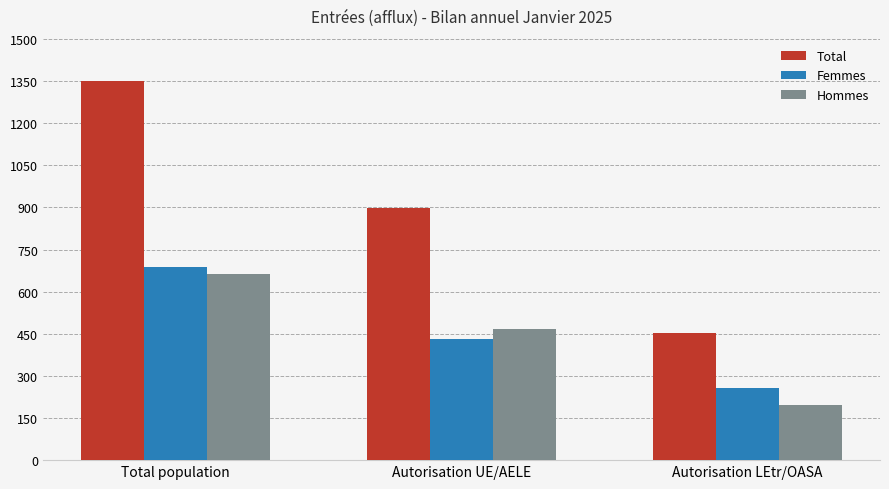

List the labels in order of Hommes value, largest first.

Total population, Autorisation UE/AELE, Autorisation LEtr/OASA